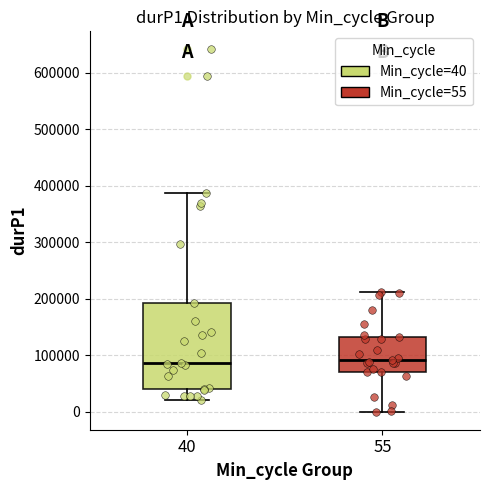

Reading left to right, transcribe this box plot: for each box, give where its median line is, the range the box spans, and where its two whiskers end, as read against the y-axis. The values are not printed on the chart, so give them approximately, as read against the axis.

40: median 90000, box 40000 to 190000, whiskers 20000 to 390000
55: median 90000, box 70000 to 130000, whiskers 0 to 210000